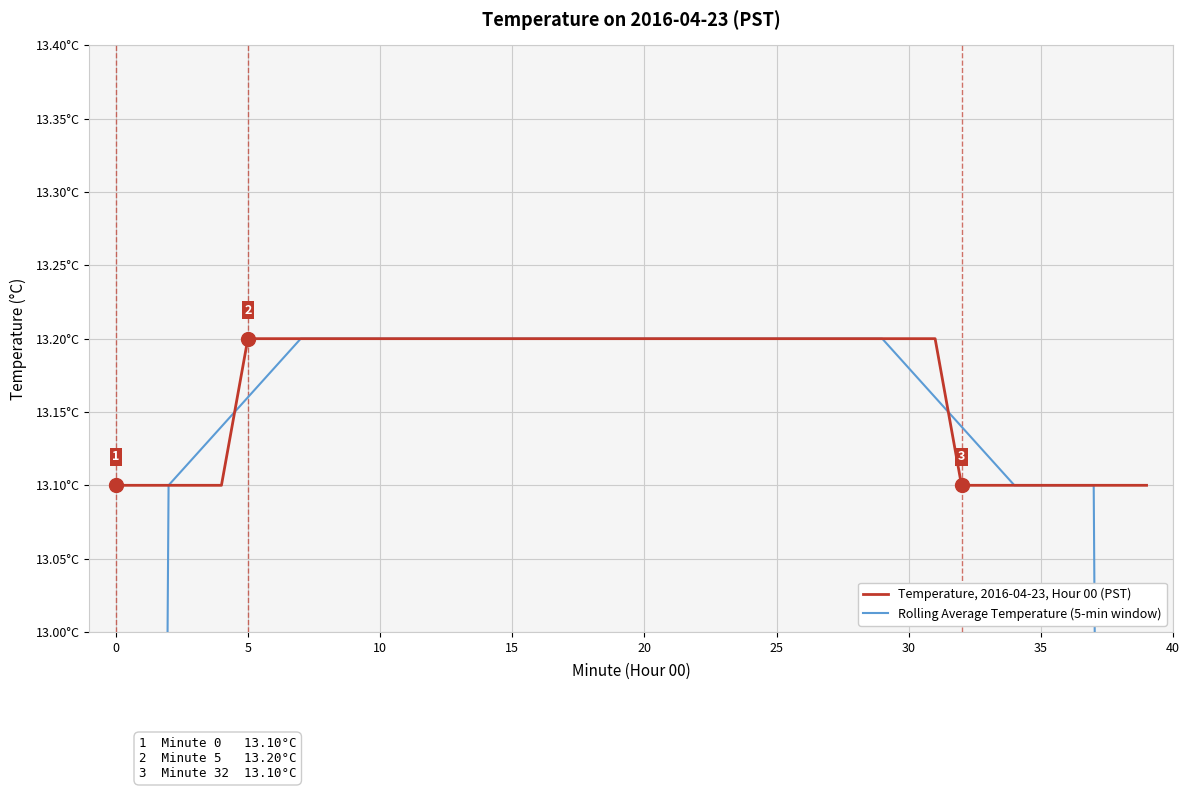

Which has a higher value, 25 or 39?

25